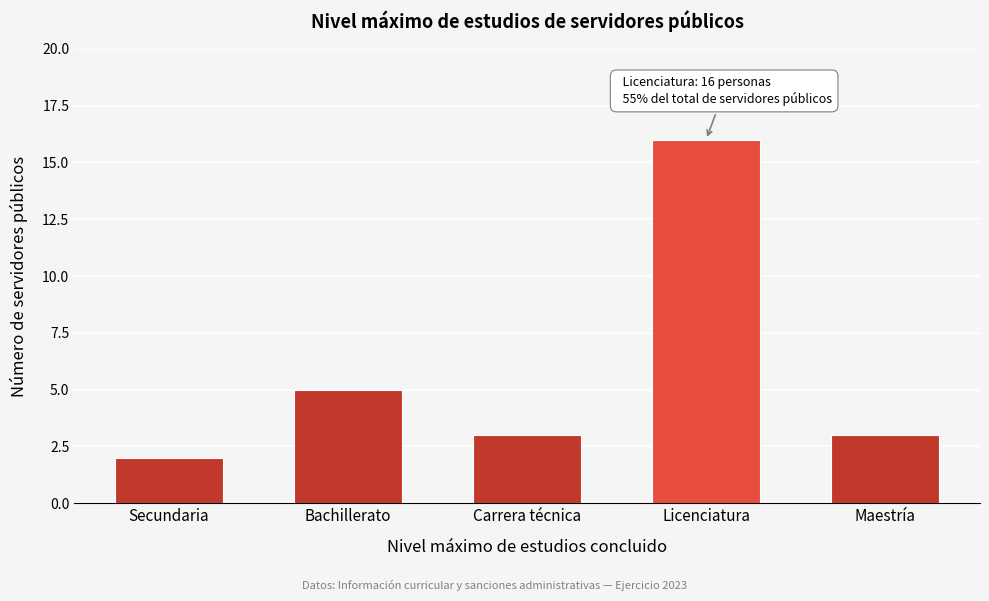

Reading left to right, transcribe all the data shown in this chart.

Secundaria=2	Bachillerato=5	Carrera técnica=3	Licenciatura=16	Maestría=3